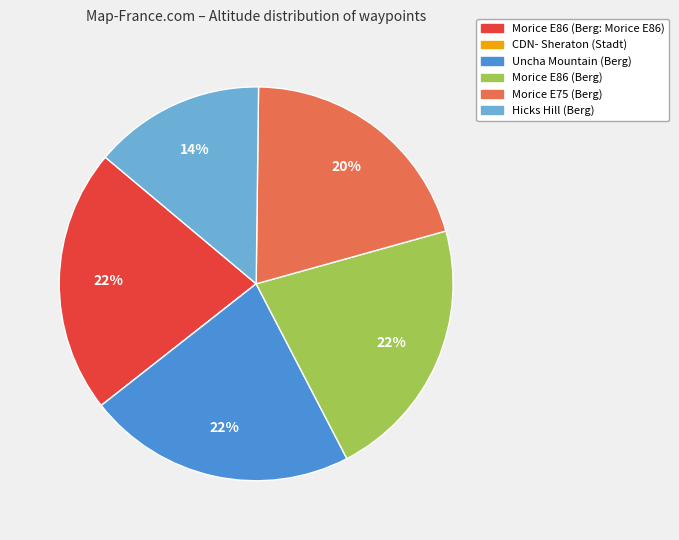

Combined, do Morice E75 (Berg) and Morice E86 (Berg) account for over 50%?

No